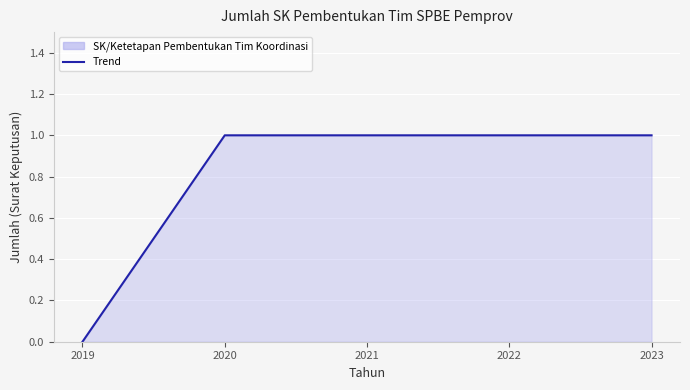

What is the maximum value shown in the chart?

1